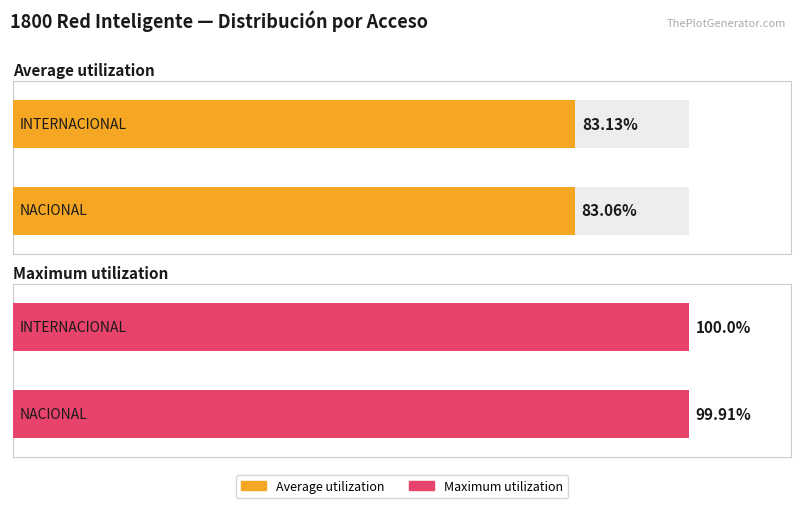

Is the value of Maximum utilization at NACIONAL greater than the value of Average utilization at NACIONAL?

Yes